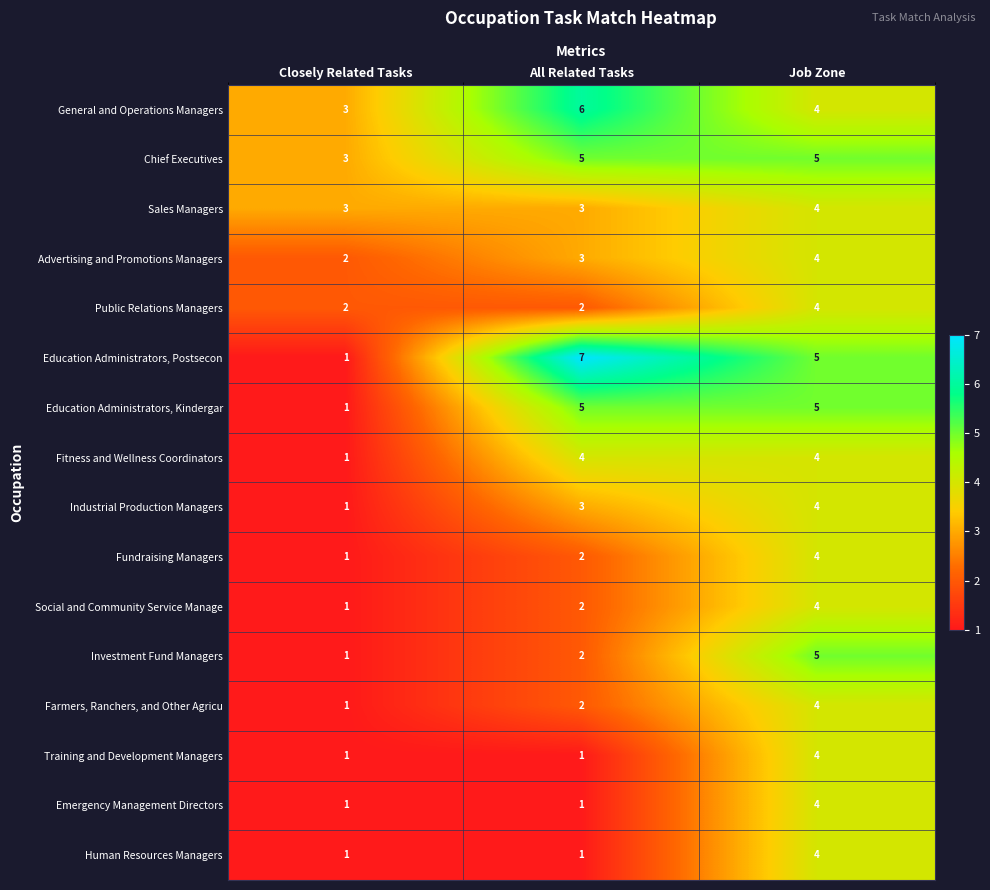

At which category does the chart reach its peak across all series?

All Related Tasks